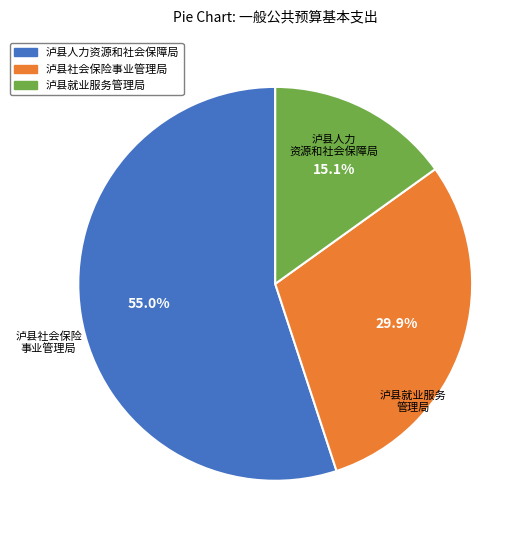

What portion of the pie excludes 泸县人力资源和社会保障局?

45.0%